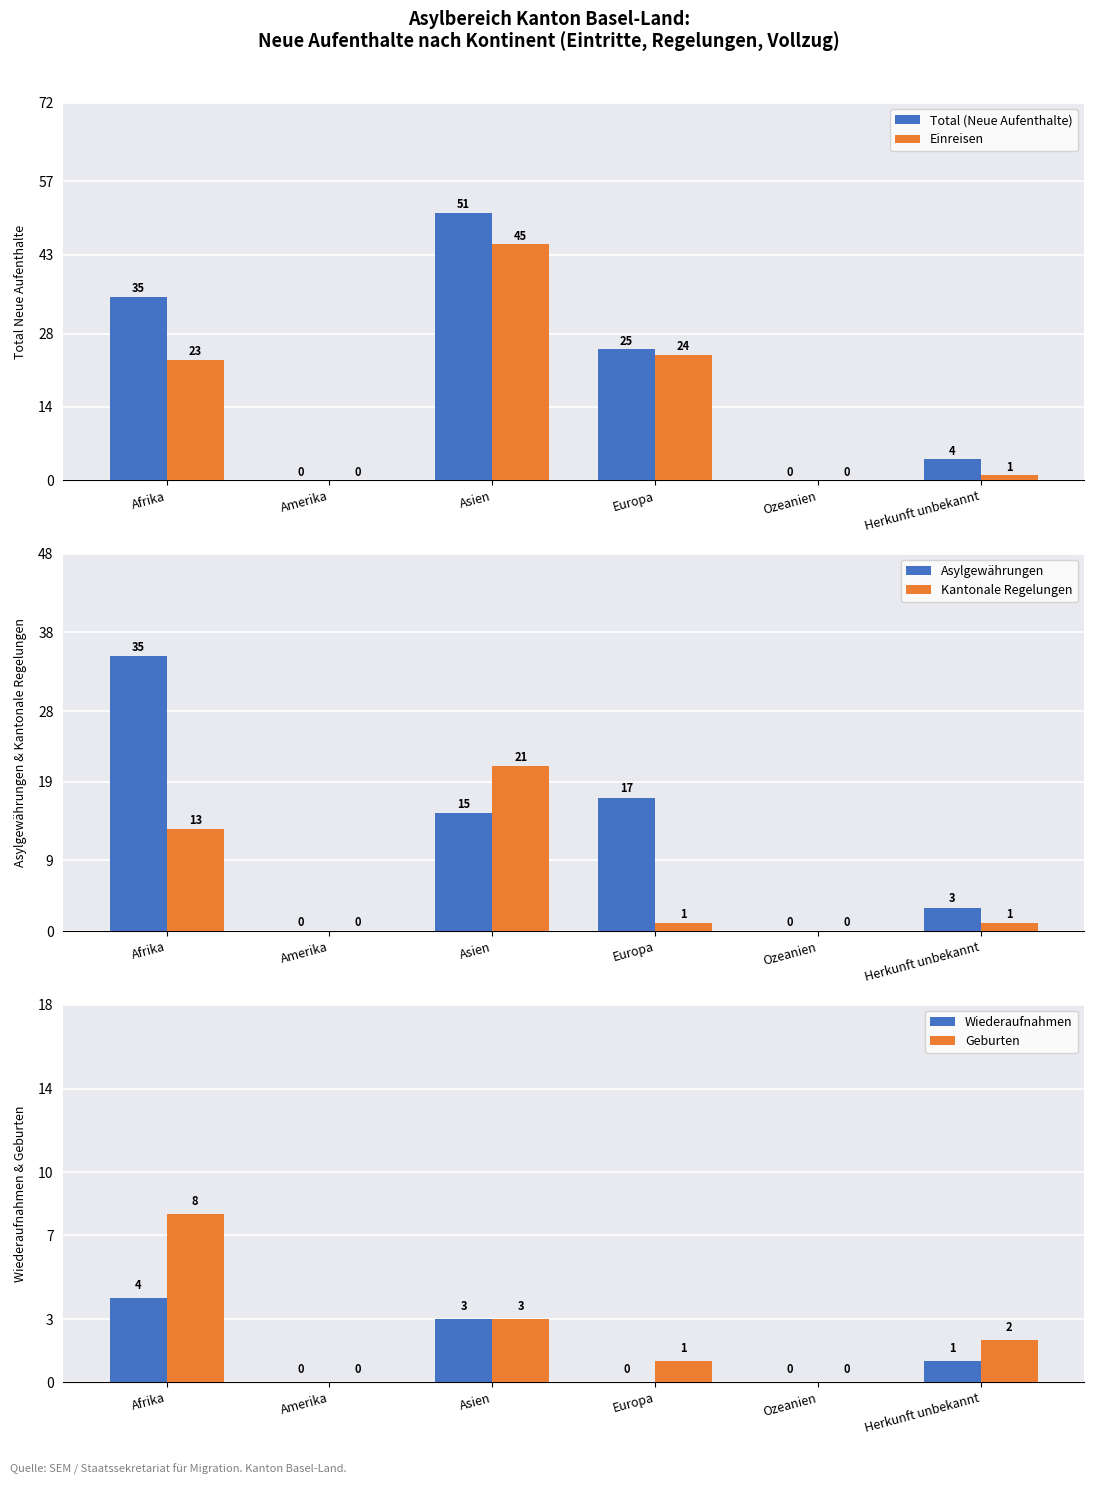

At which label is Einreisen closest to 22?

Afrika